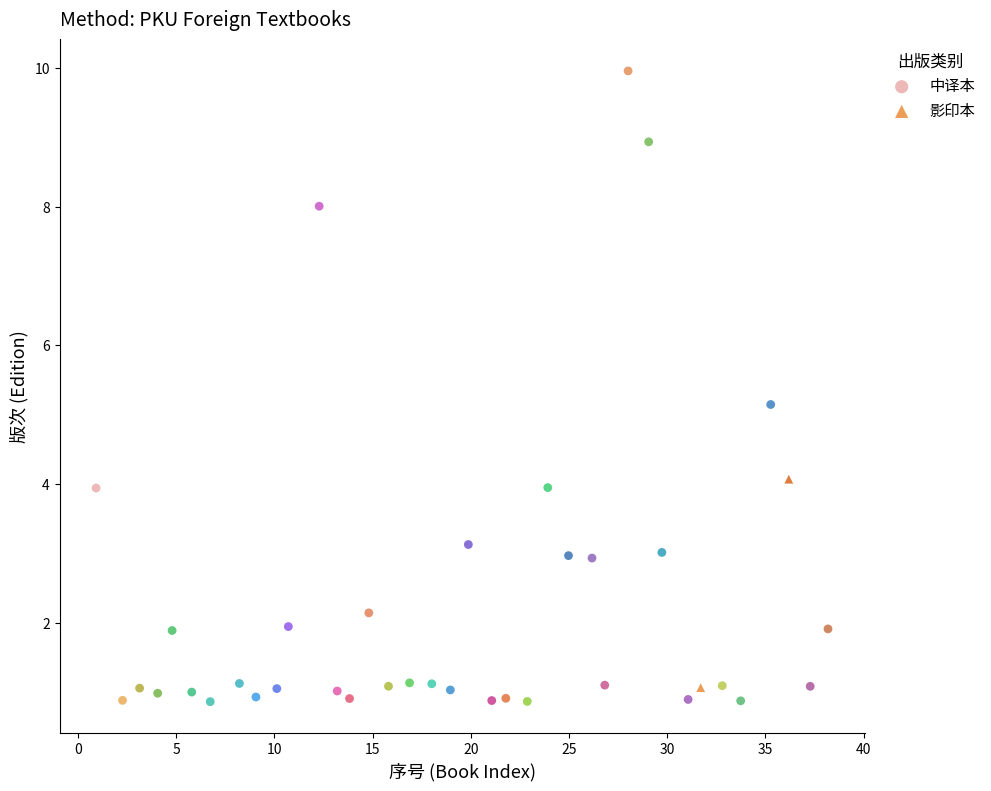

What are all the series names shown in the legend?

中译本, 影印本